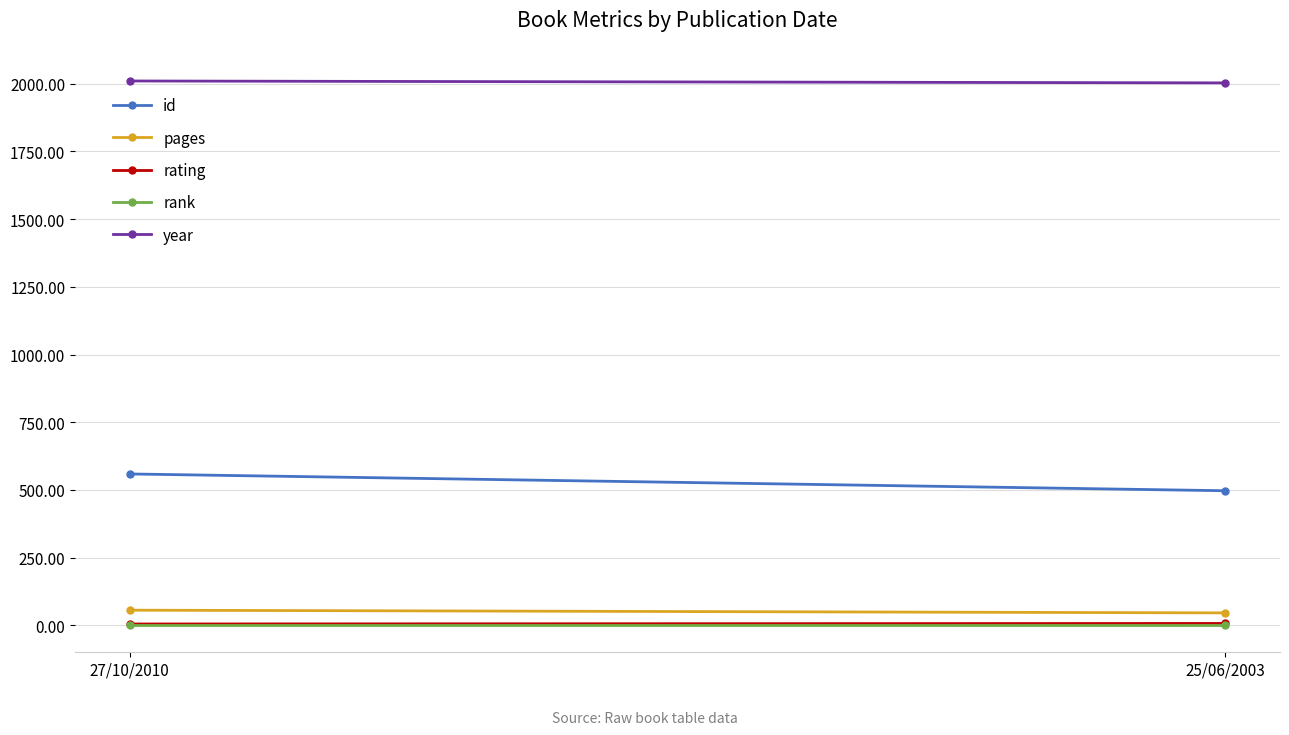

At which label does rating reach its peak?

25/06/2003